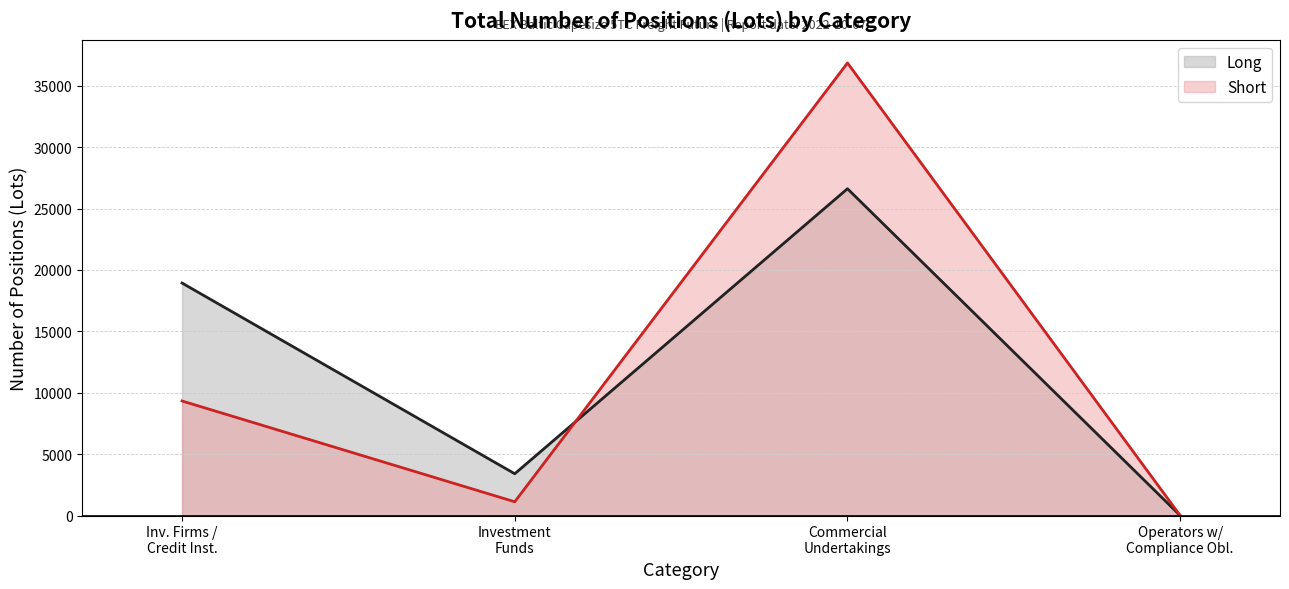

Which series has the largest range (max minus min)?

Short